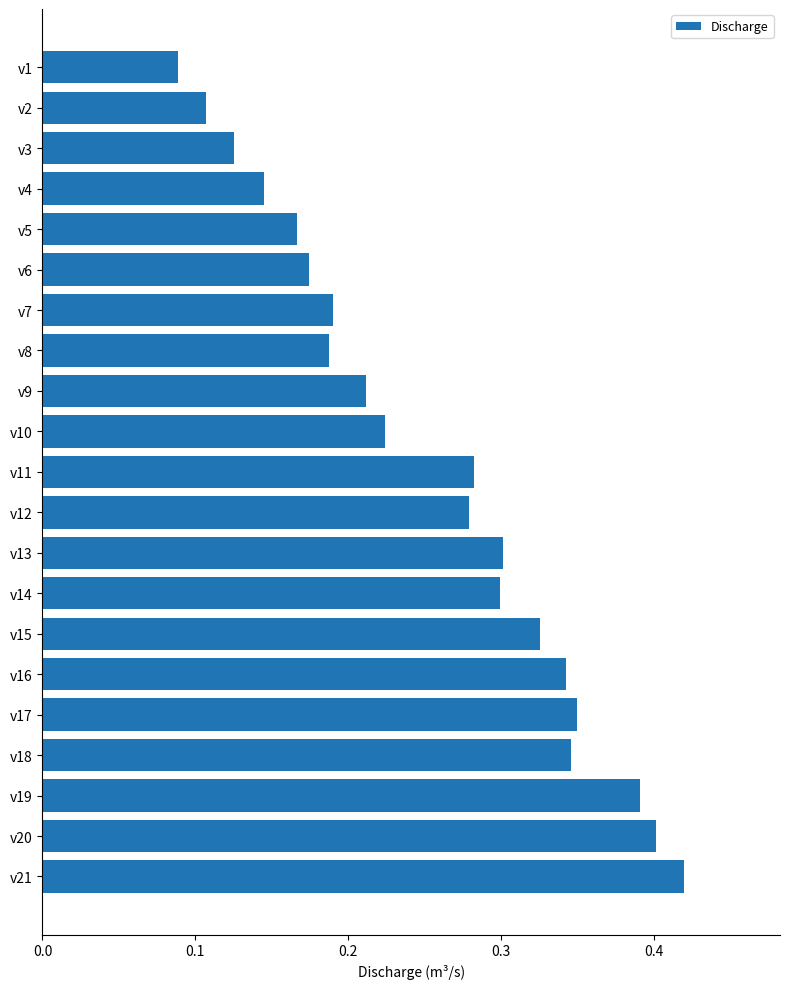

Which category has the lowest value across all series?

v1